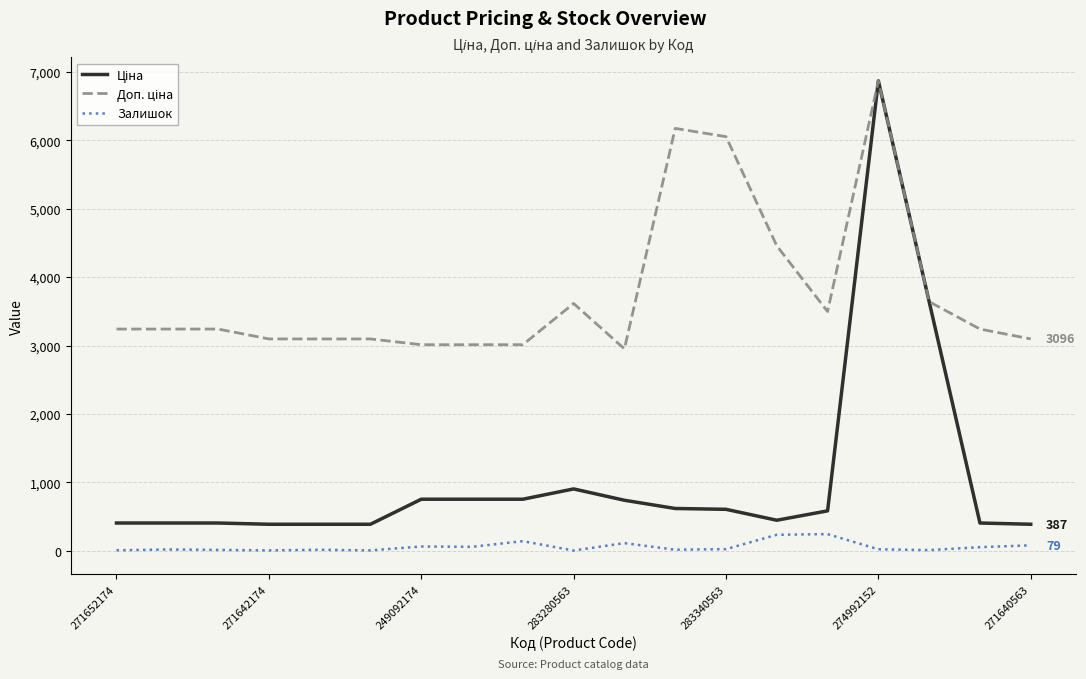

In Залишок, how many points are higher than both neighbors (excluding endpoints)?

6